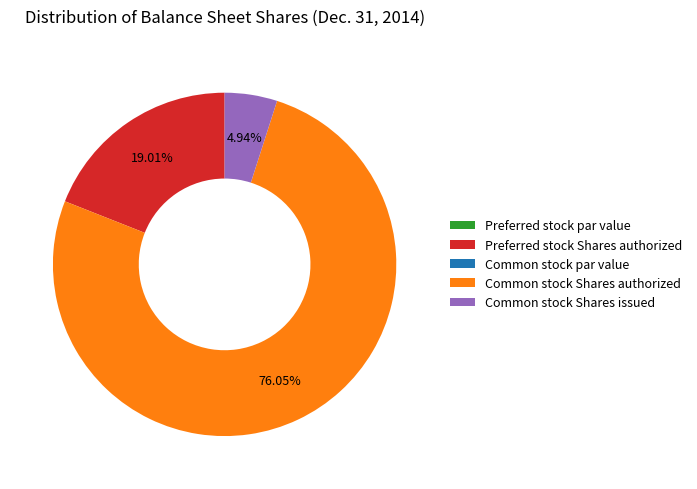

What is the largest slice in the pie chart?

Common stock Shares authorized